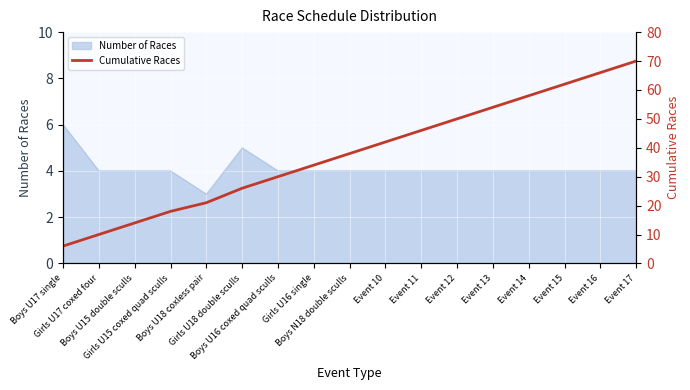

Which category has the lowest value across all series?

Boys U17 single